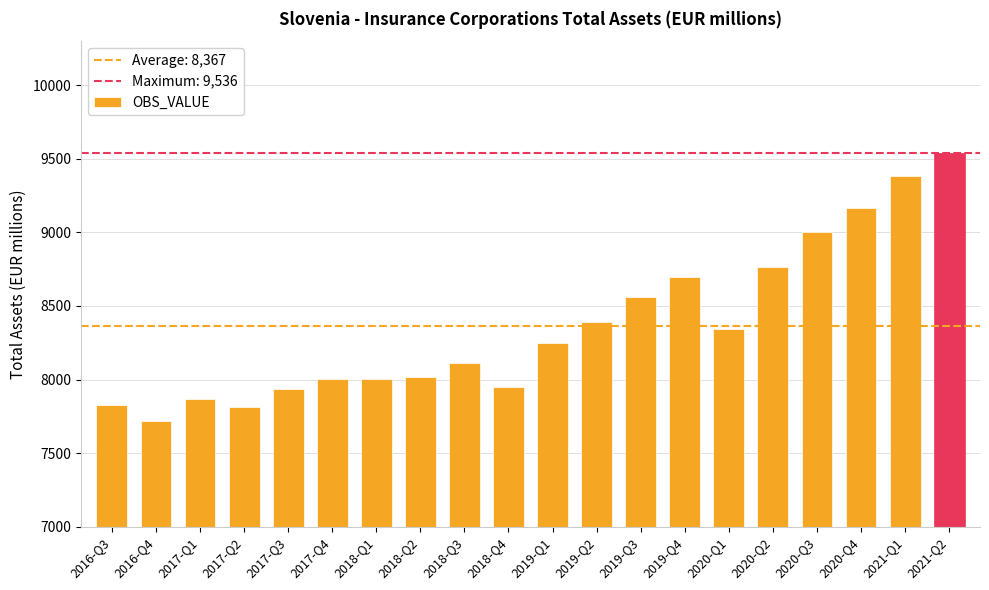

How many values are below 8247?

10